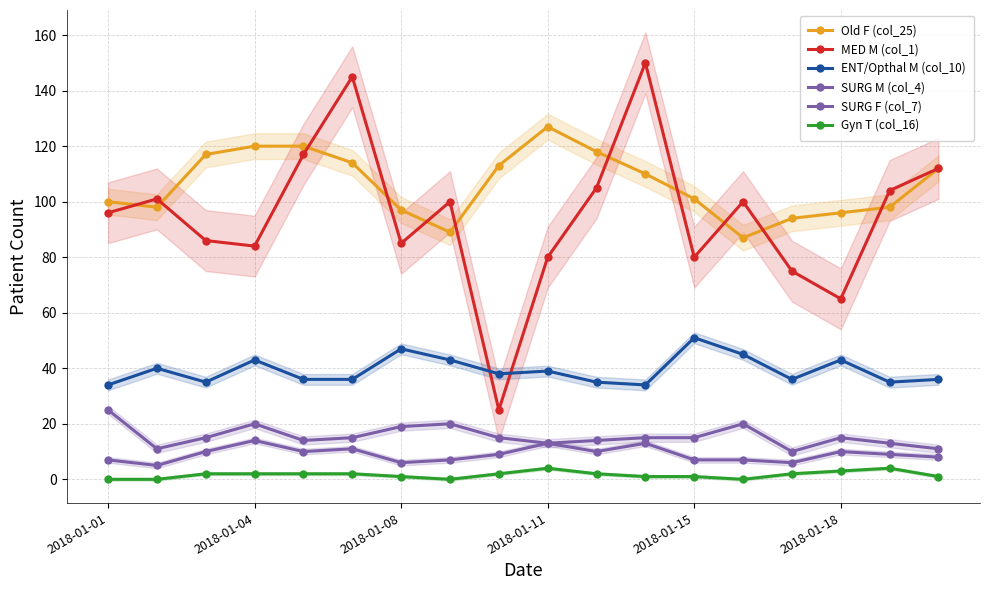

List the series in order of their peak value, highest first.

MED M (col_1), Old F (col_25), ENT/Opthal M (col_10), SURG M (col_4), SURG F (col_7), Gyn T (col_16)